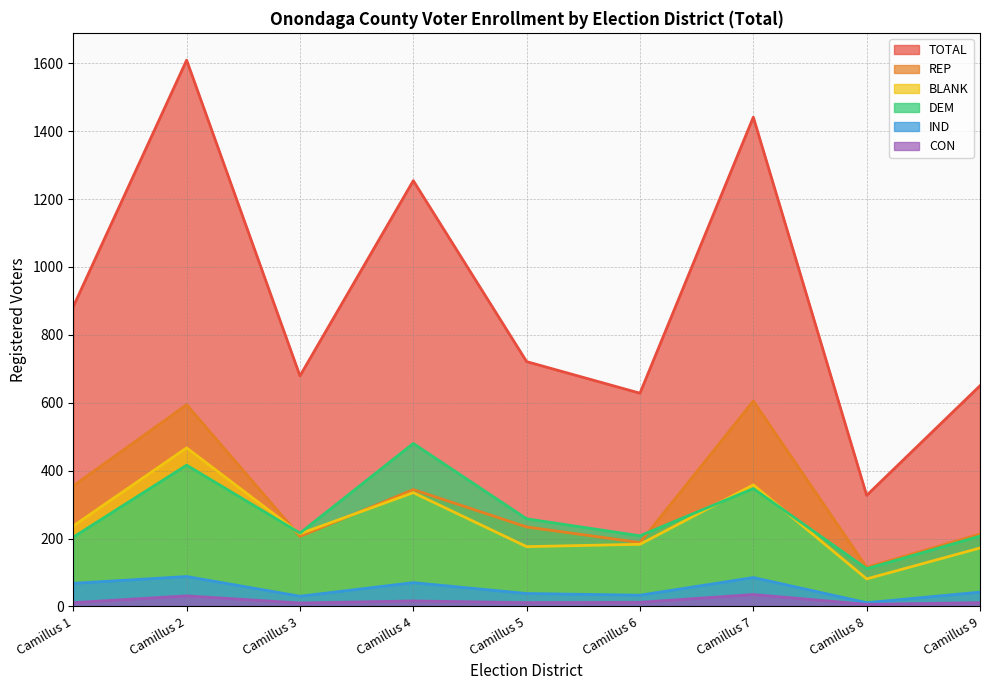

At which category does the chart reach its minimum across all series?

Camillus 8